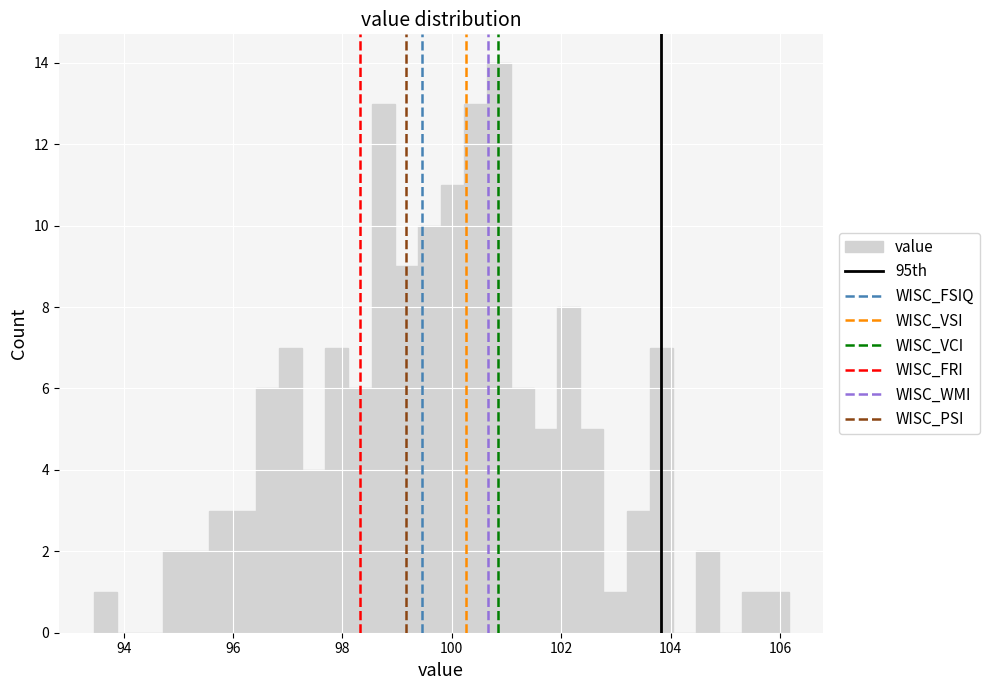

Around what value on the x-axis is the tallest bar? Give the approximate position of its centre, as read against the axis.

100.8